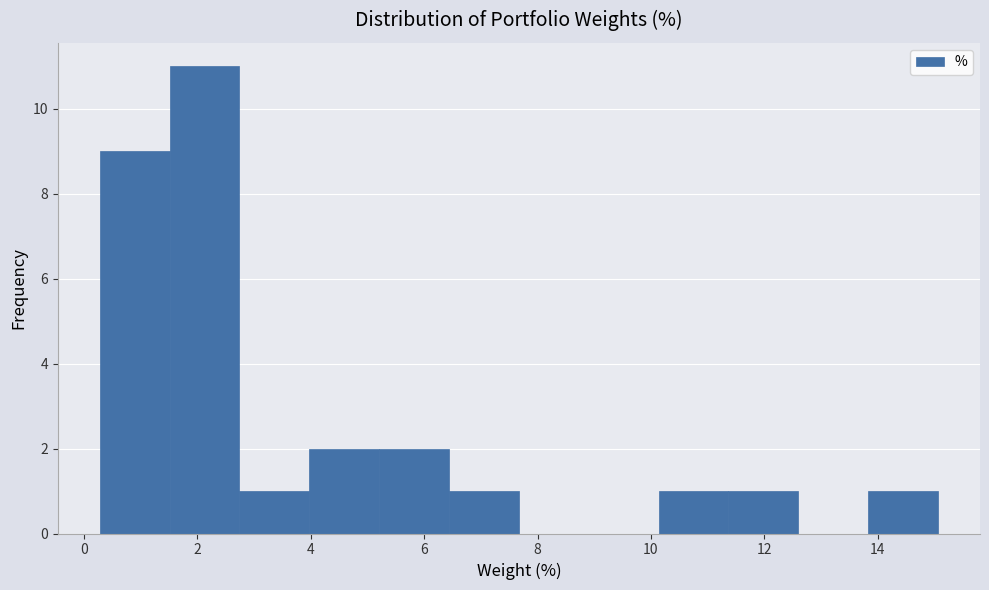

Over which range of the x-axis is the bar tallest?

1.6 to 2.8